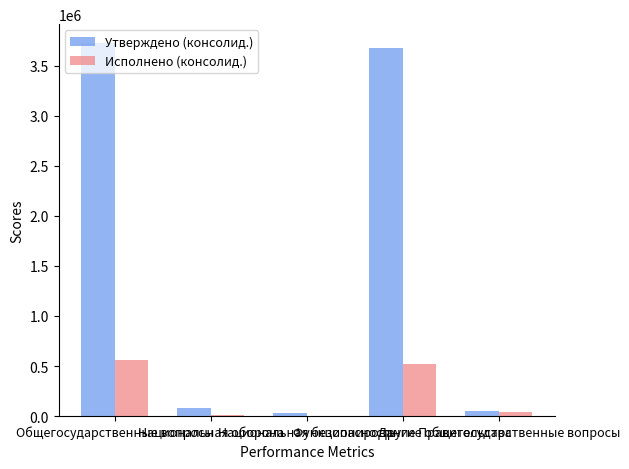

What is the sum of all Исполнено (консолид.) values?

1130859.2